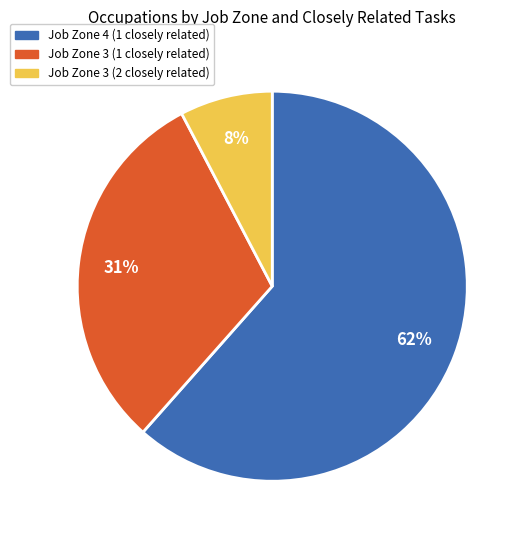

To the nearest percent, what is the average slice percentage?

33%